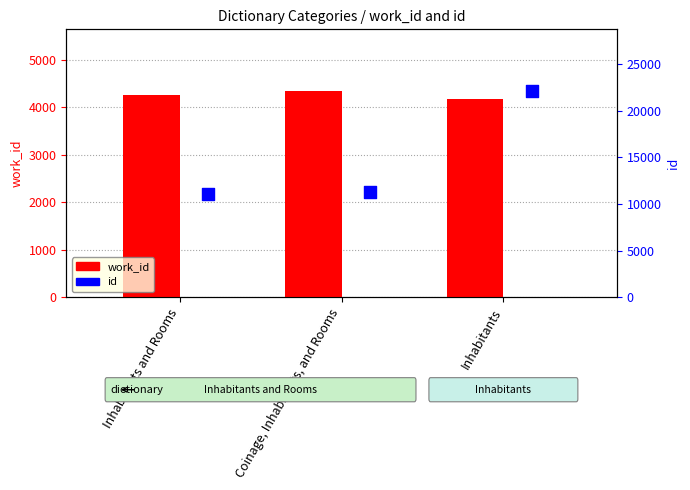

Is the value of work_id at Coinage, Inhabitants, and Rooms greater than the value of id at Coinage, Inhabitants, and Rooms?

No